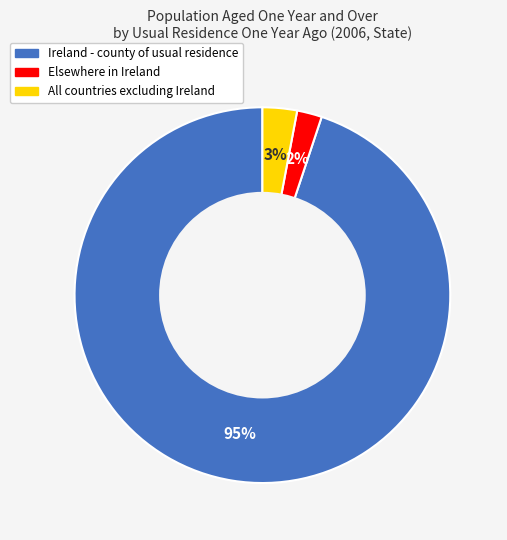

Do Elsewhere in Ireland and Ireland - county of usual residence together represent more than half of the pie?

Yes